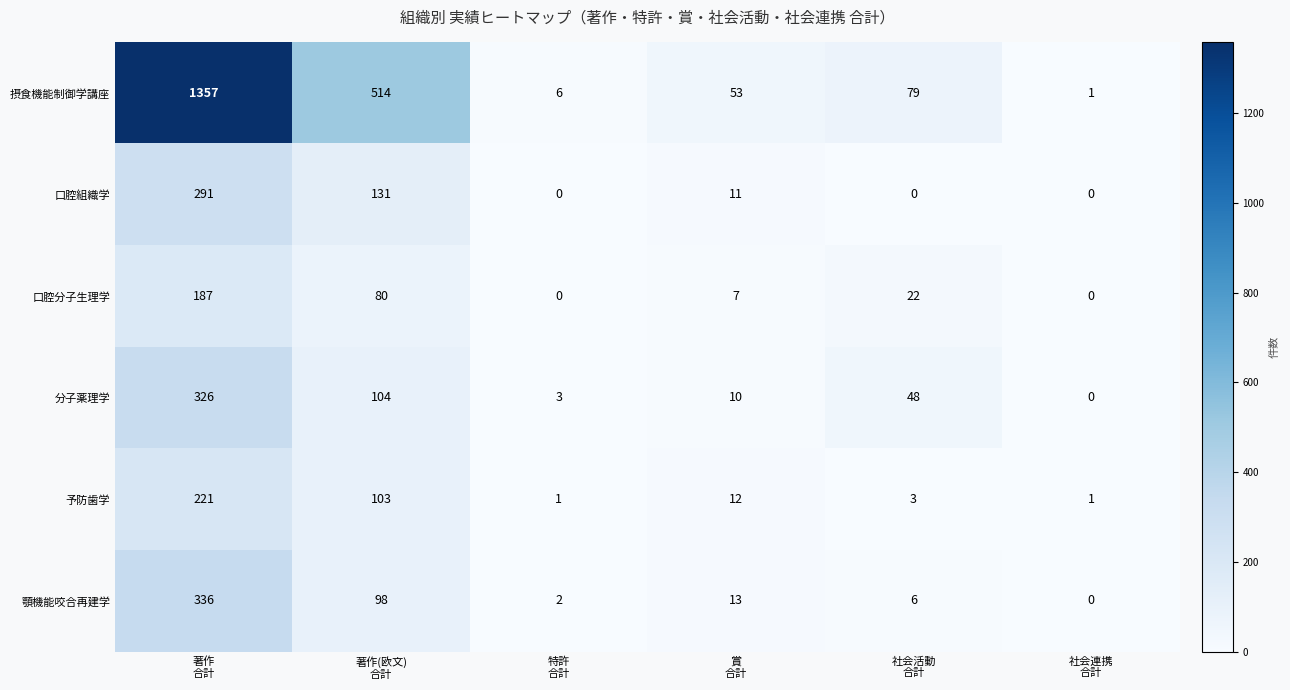

Which series has the widest spread of values?

摂食機能制御学講座